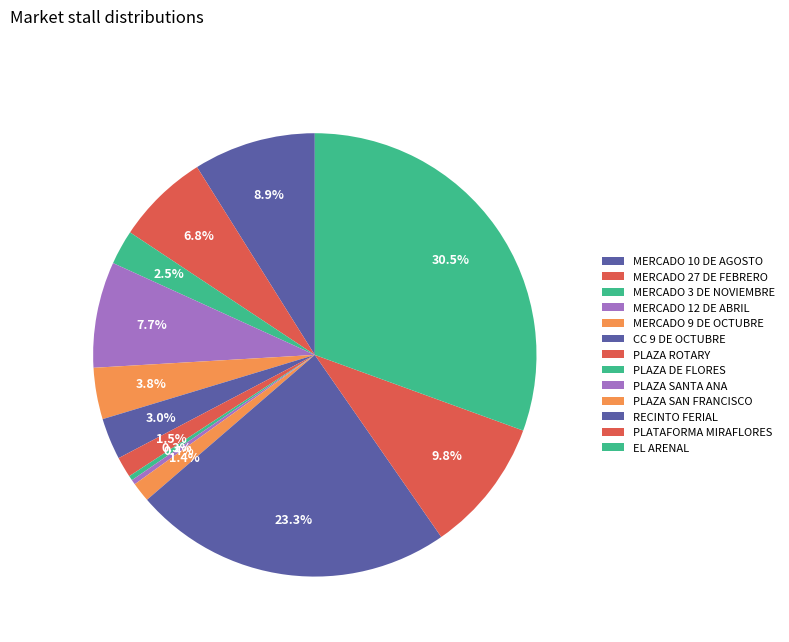

Count the number of slices in the pie.

13